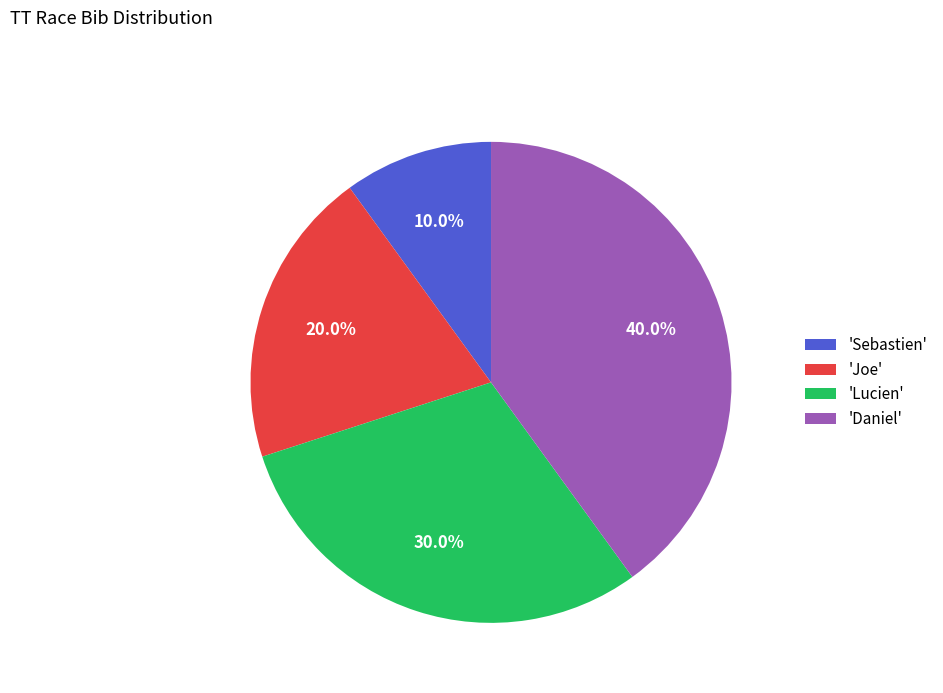

To the nearest percent, what is the average slice percentage?

25%